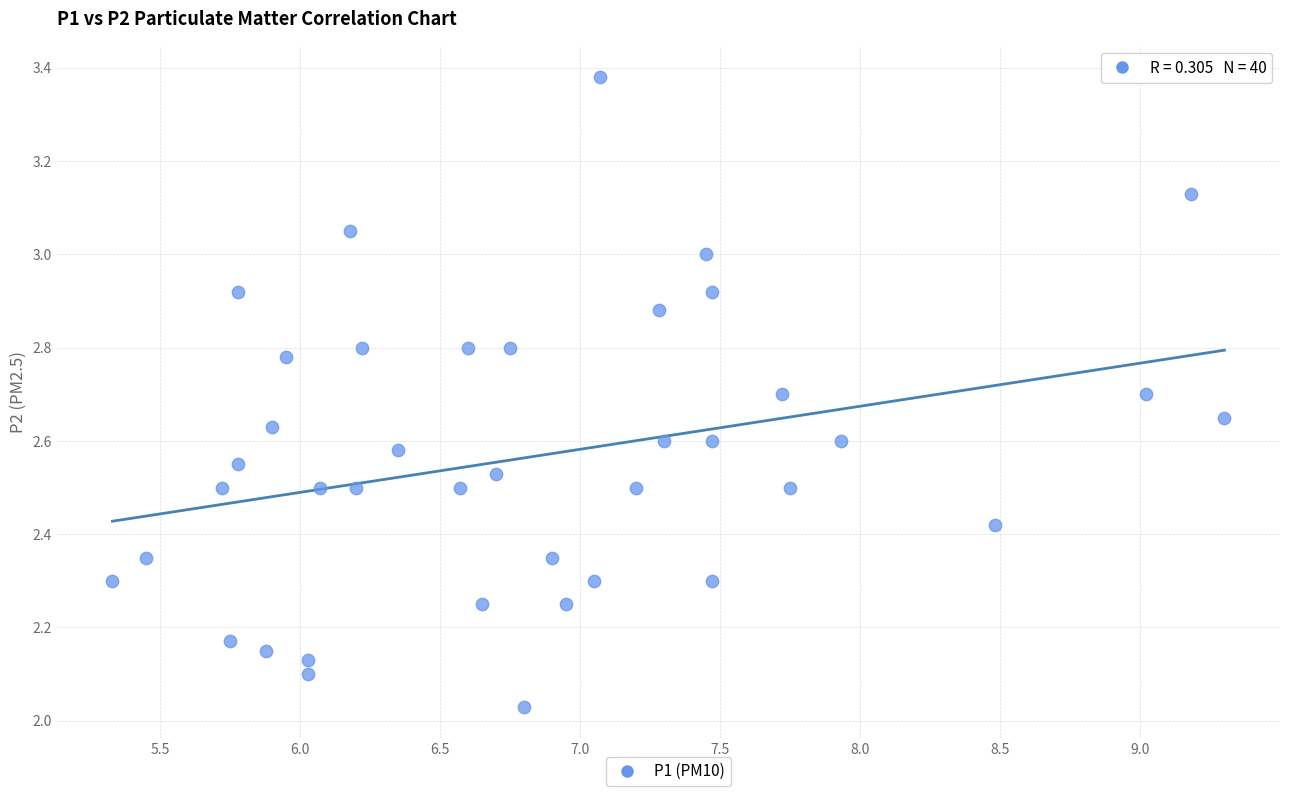

What is the range of X values (max minus min)?

4.0